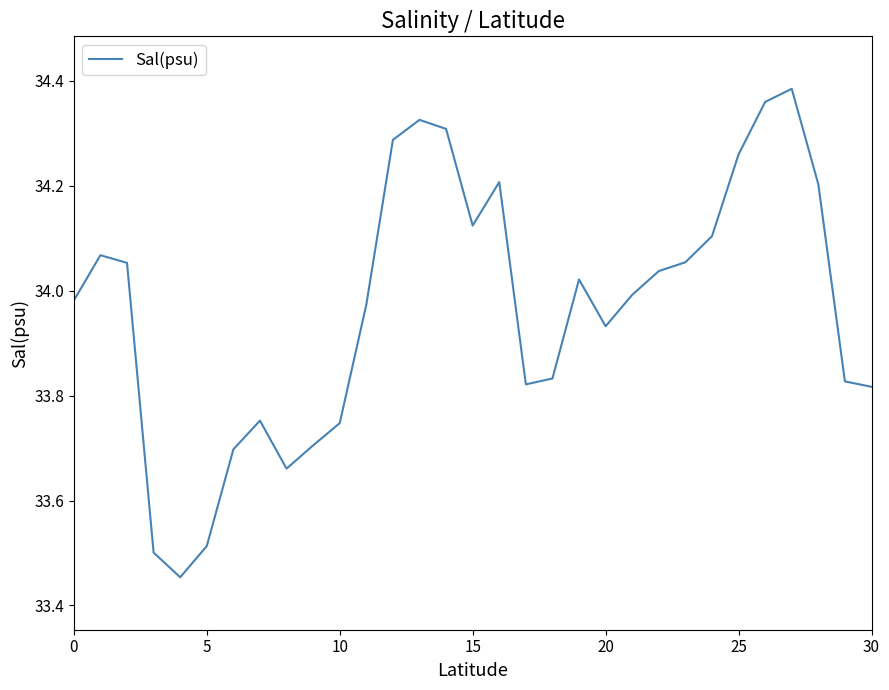

What is the difference between the maximum and minimum values?

0.9